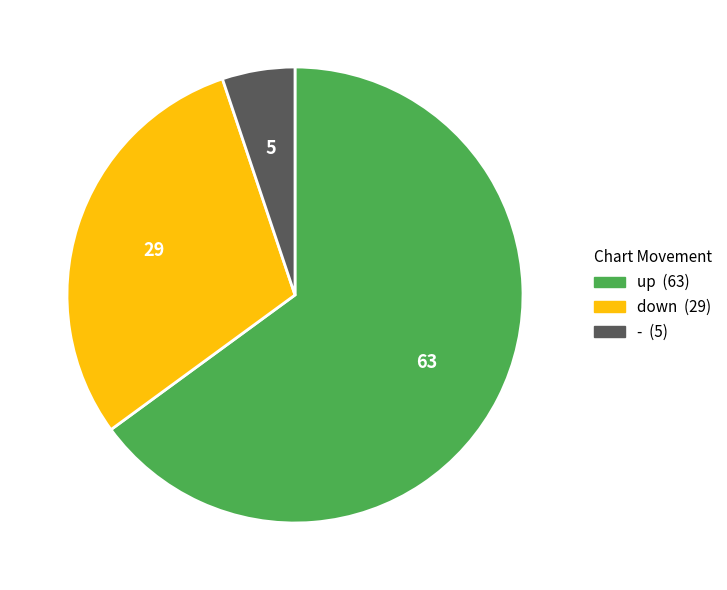

Is there a majority slice in this chart?

Yes